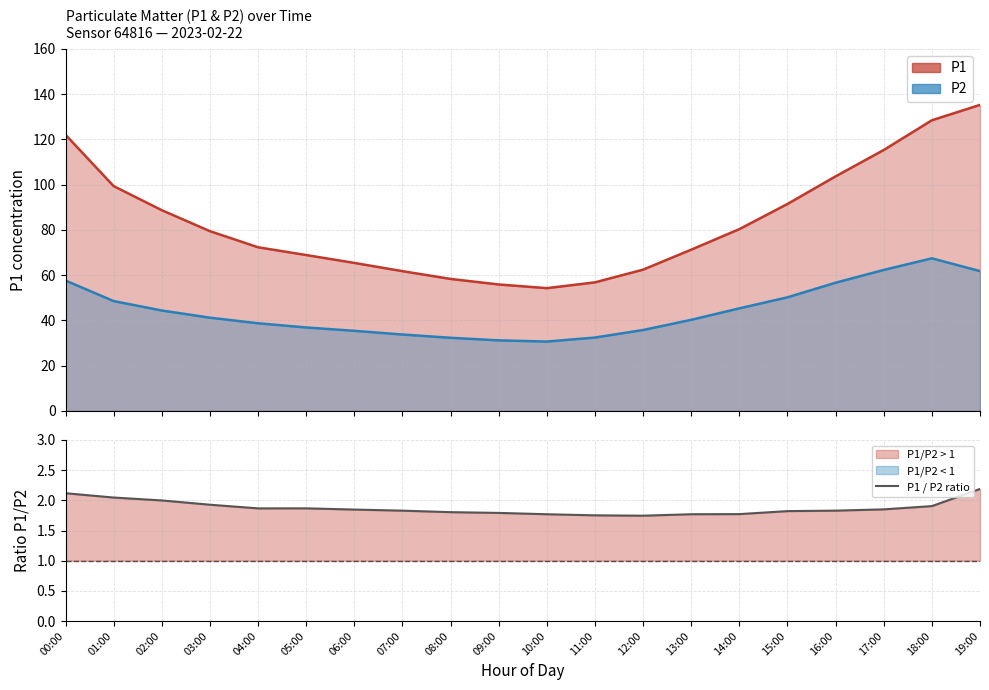

What is the label of the 18th point from the left?

17:00